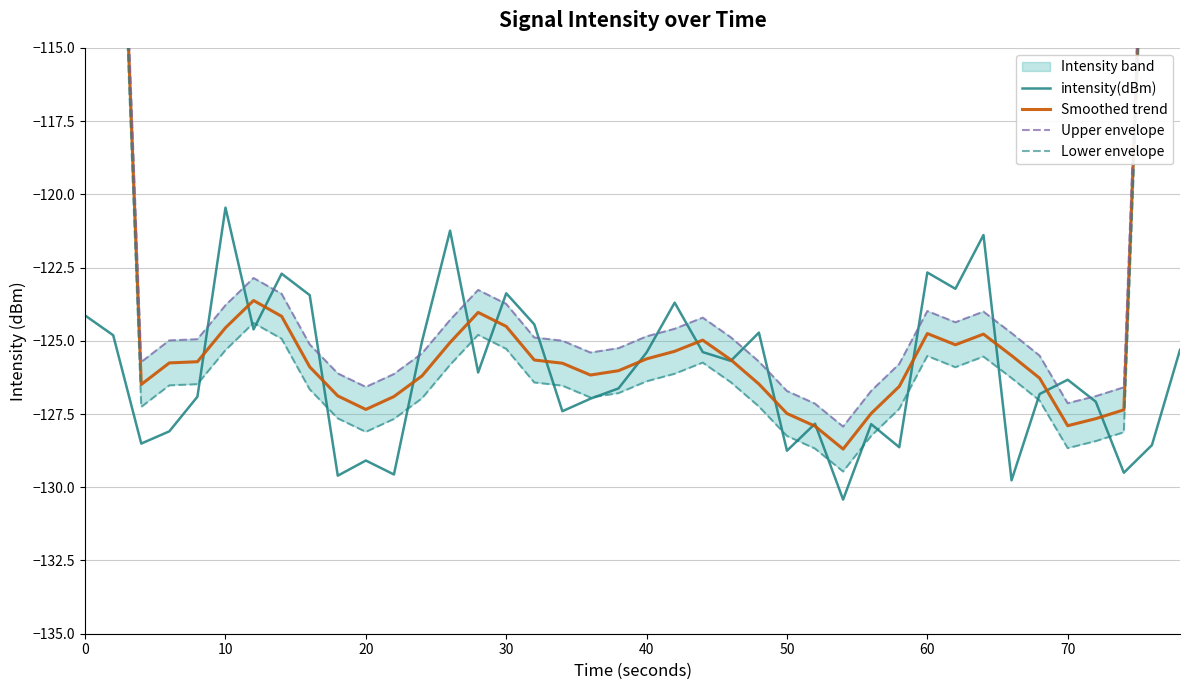

How many interior local peaks does the Upper envelope series have?

5